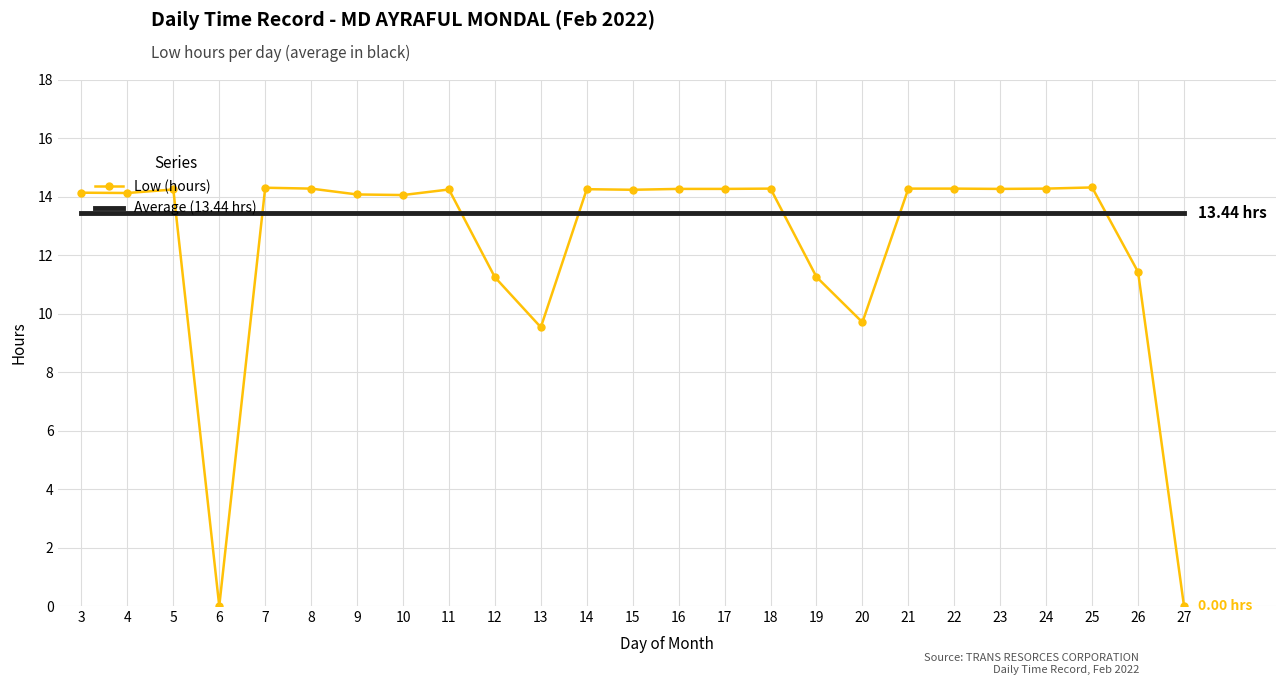

Which series has the widest spread of values?

Low (hours)